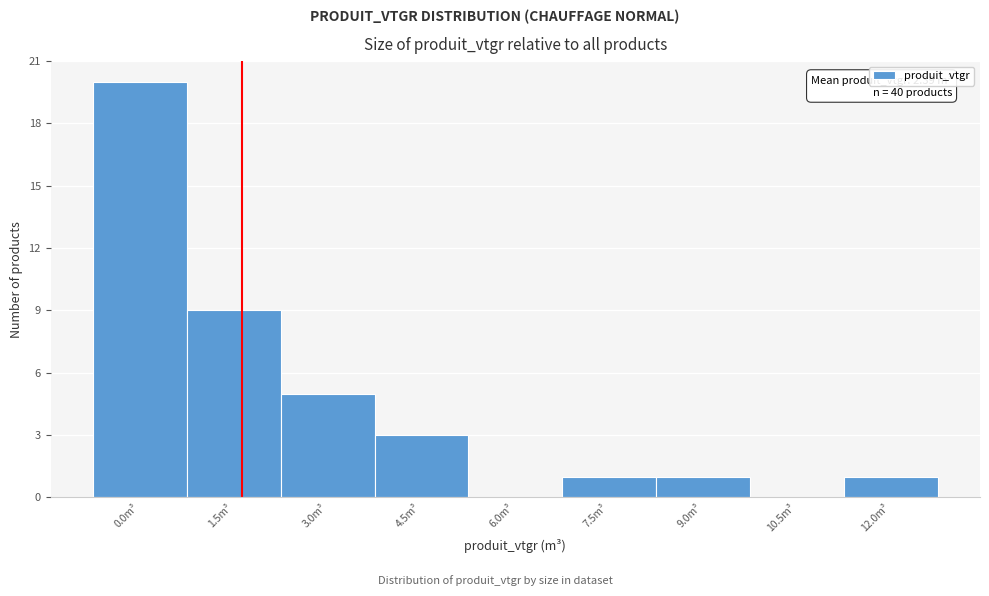

Reading right to left, list all the values displayed in this chart.

12.0m³=1	10.5m³=0	9.0m³=1	7.5m³=1	6.0m³=0	4.5m³=3	3.0m³=5	1.5m³=9	0.0m³=20